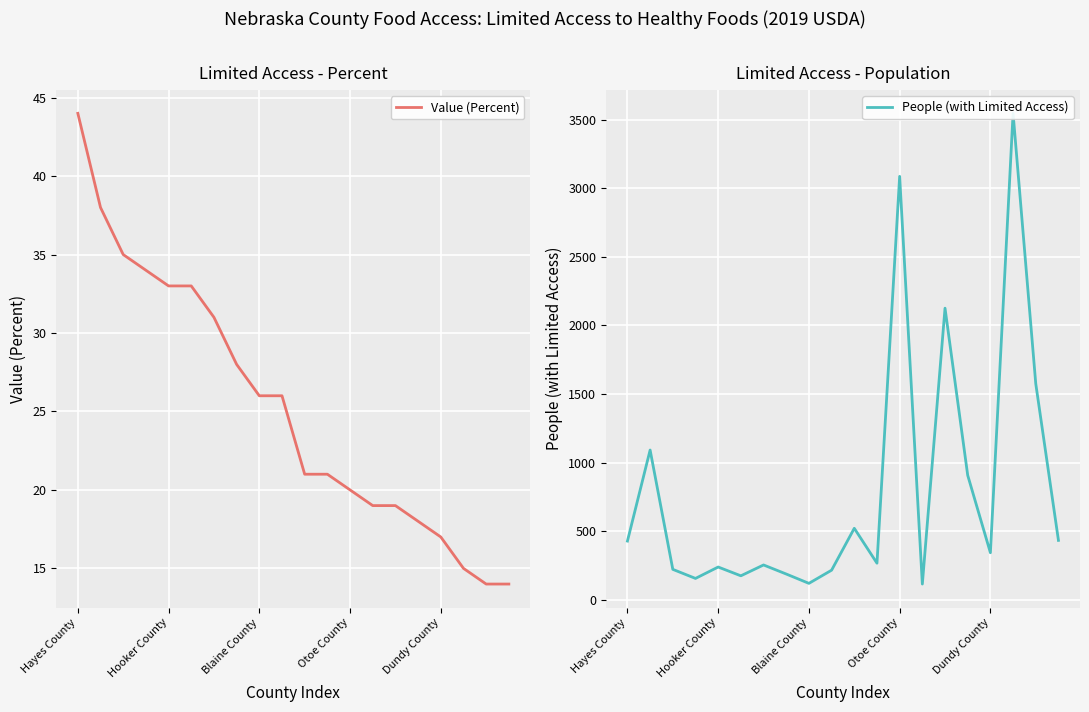

The value of Value (Percent) at Hooker County is 54. True or false?

False